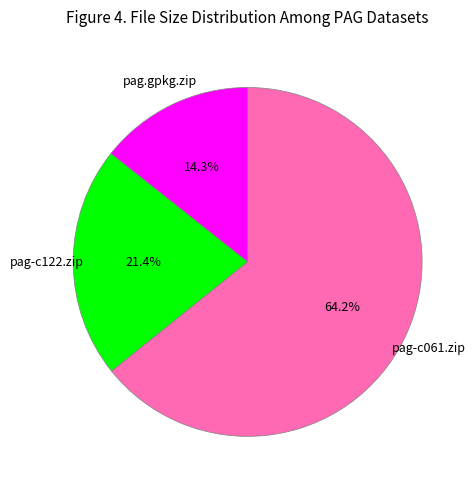

What is the smallest slice in the pie chart?

pag.gpkg.zip